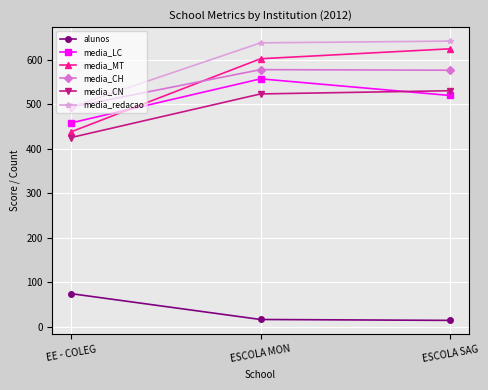

What is the spread (max minus min) of values at ESCOLA SAG?

627.4